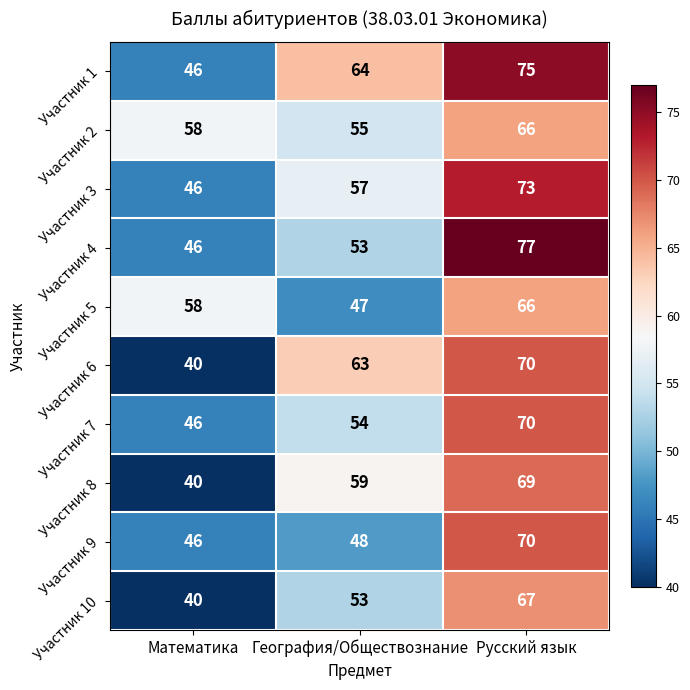

True or false: Участник 4 has a value of 74 at Математика.

False